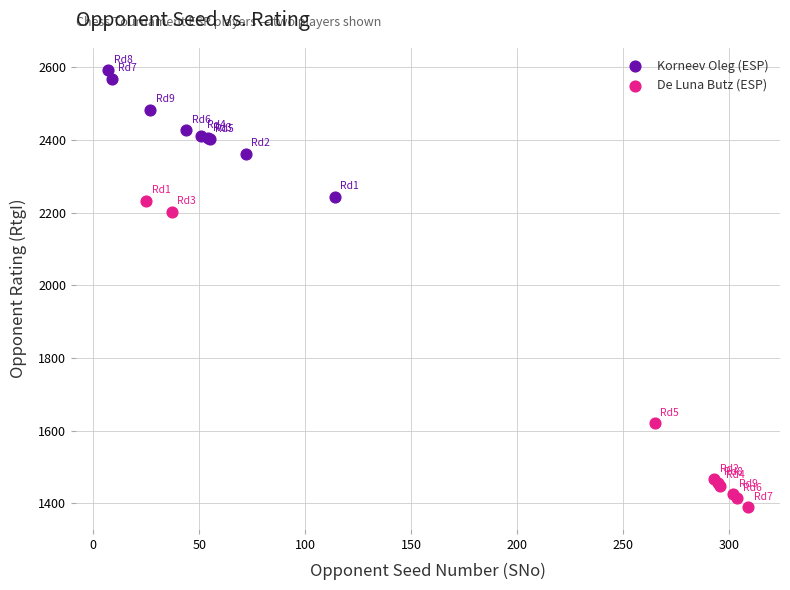

Which series has the largest Y range (max minus min)?

De Luna Butz (ESP)